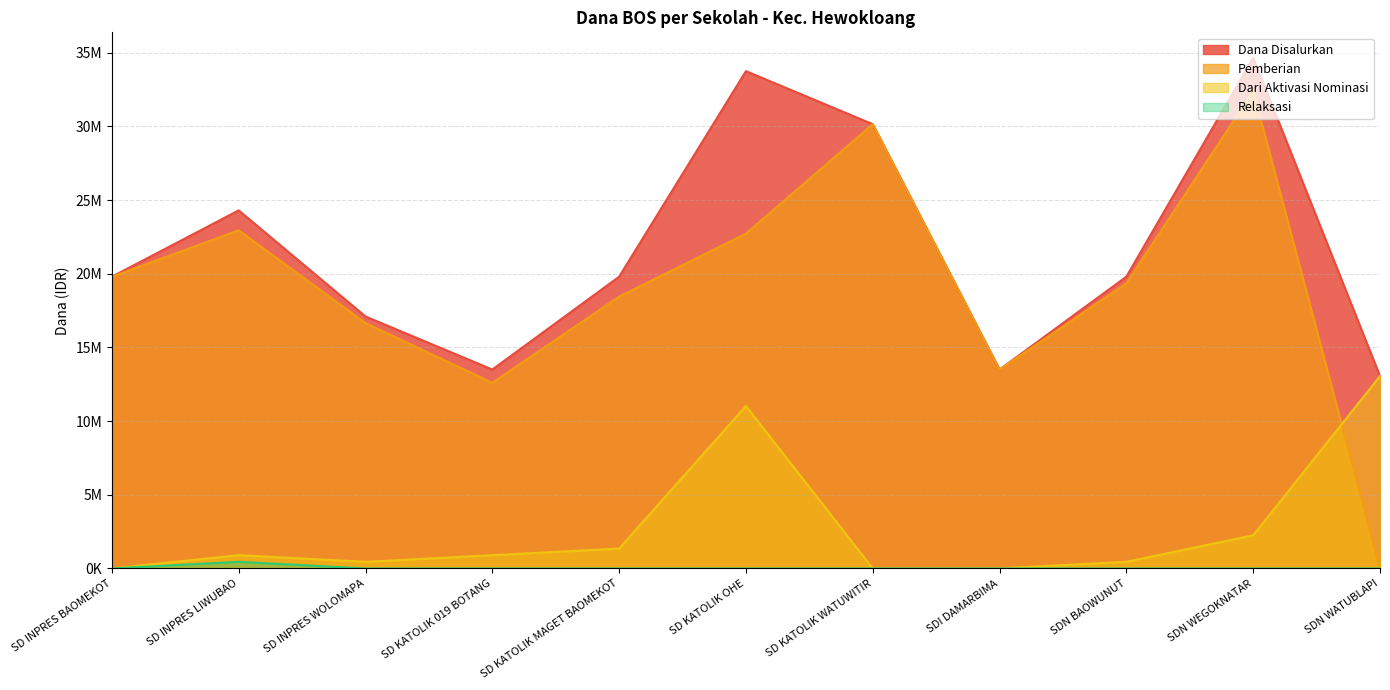

List the series in order of their peak value, highest first.

Dana Disalurkan, Pemberian, Dari Aktivasi Nominasi, Relaksasi